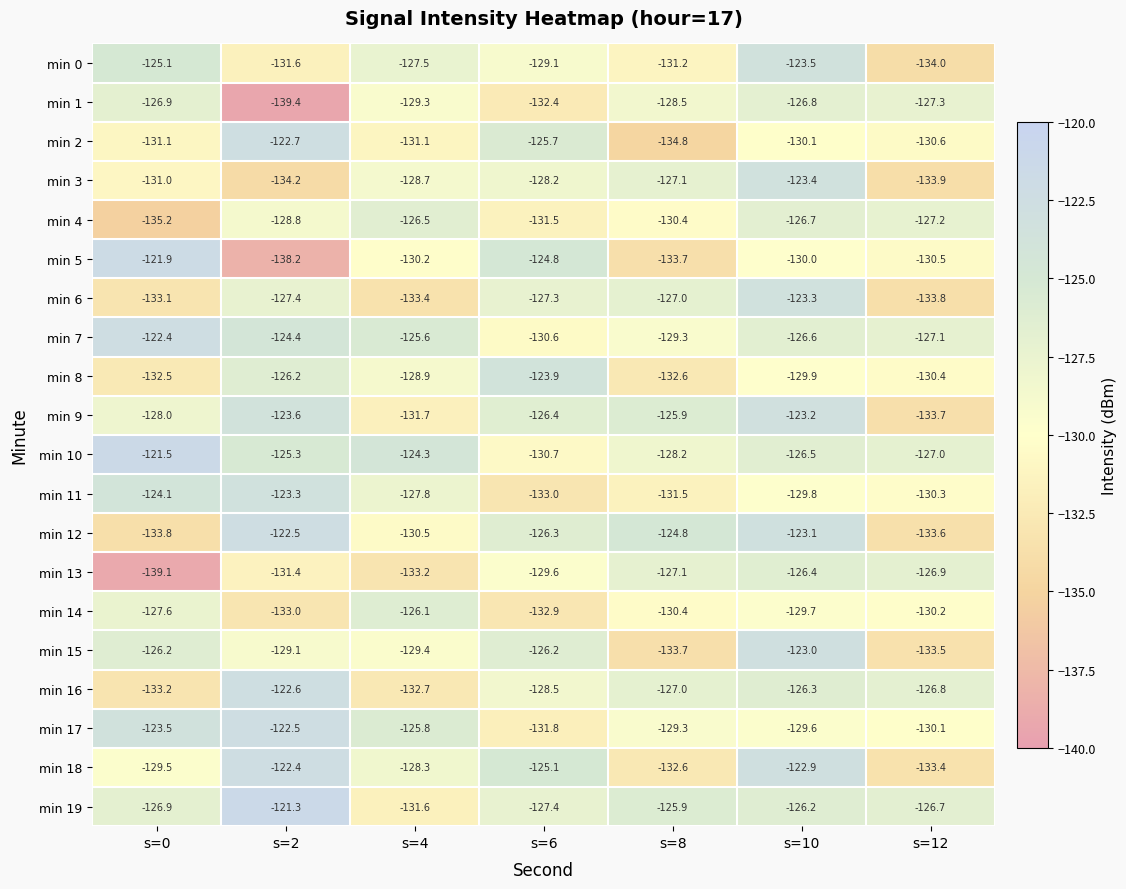

What is the sum of the min 17 values at s=6 and s=4?

-257.6